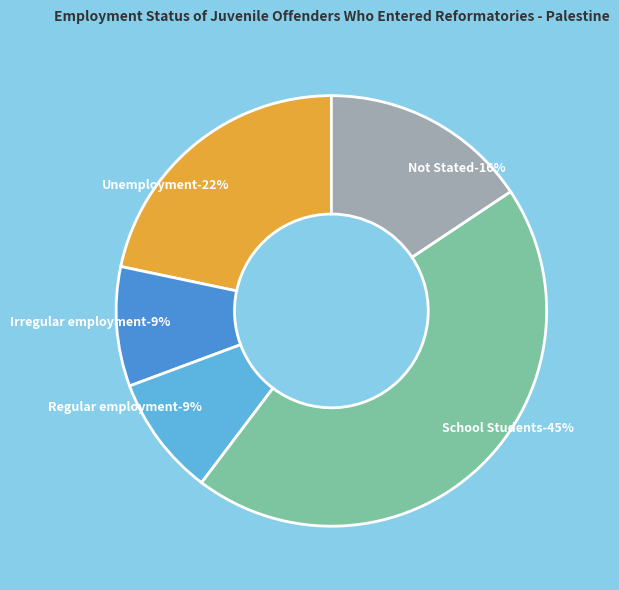

What percentage do Unemployment and Regular employment together represent?

30.7%